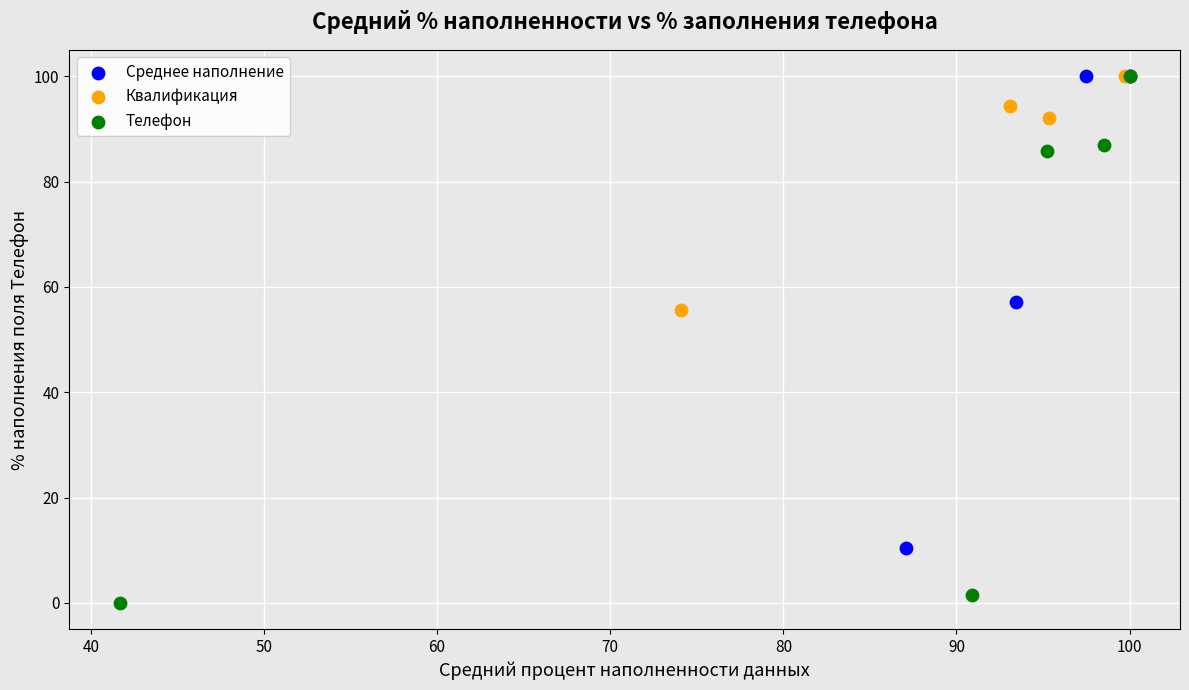

Which series contains the lowest Y value?

Телефон